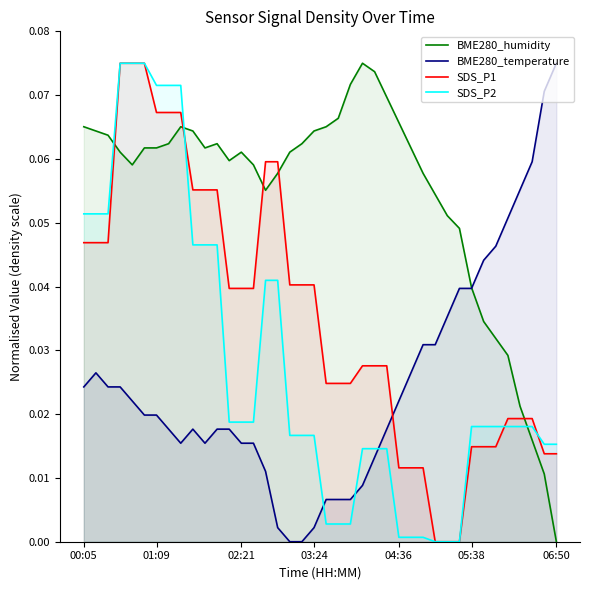

Does the chart have visible grid lines?

No